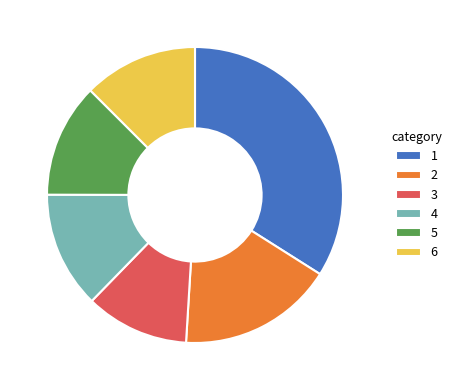

Is it true that 5 is 12% of the pie?

True